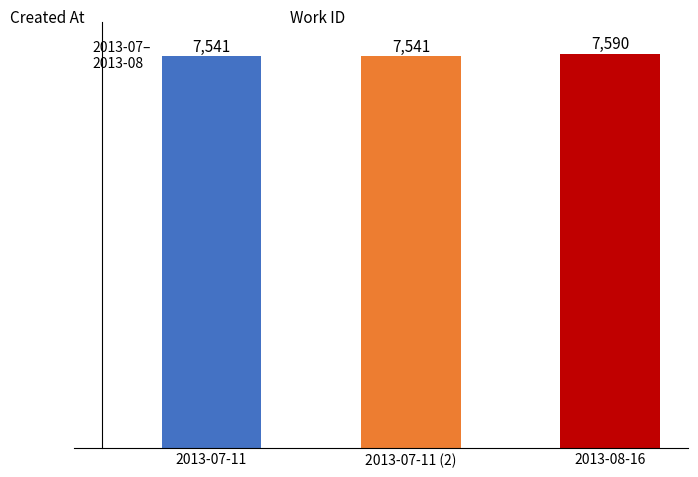

What is the difference between the maximum and minimum values?

49